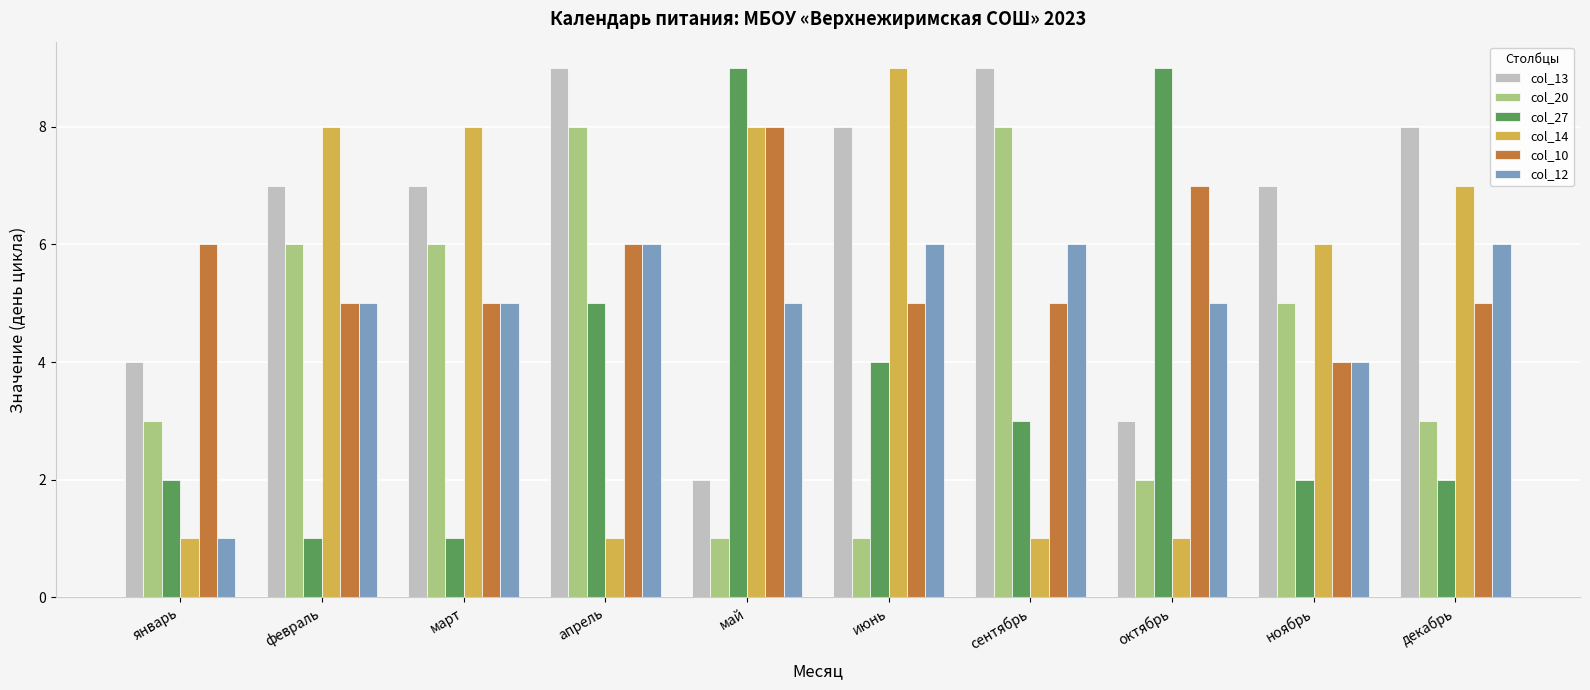

What is the maximum value shown in the chart?

9